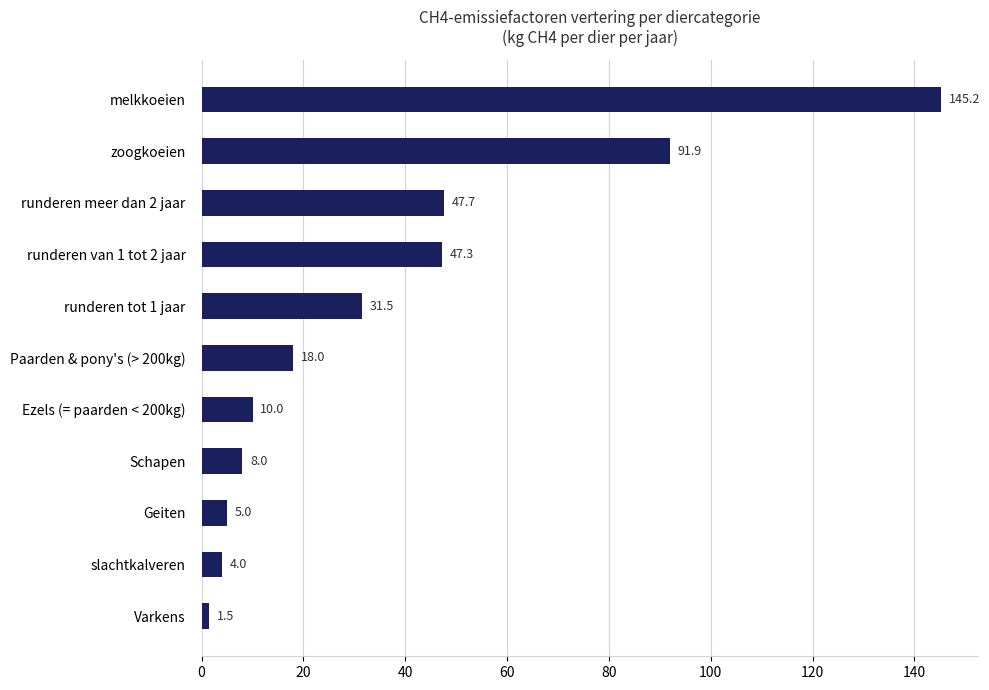

Rank the categories by value from lowest to highest.

Varkens, slachtkalveren, Geiten, Schapen, Ezels (= paarden < 200kg), Paarden & pony's (> 200kg), runderen tot 1 jaar, runderen van 1 tot 2 jaar, runderen meer dan 2 jaar, zoogkoeien, melkkoeien